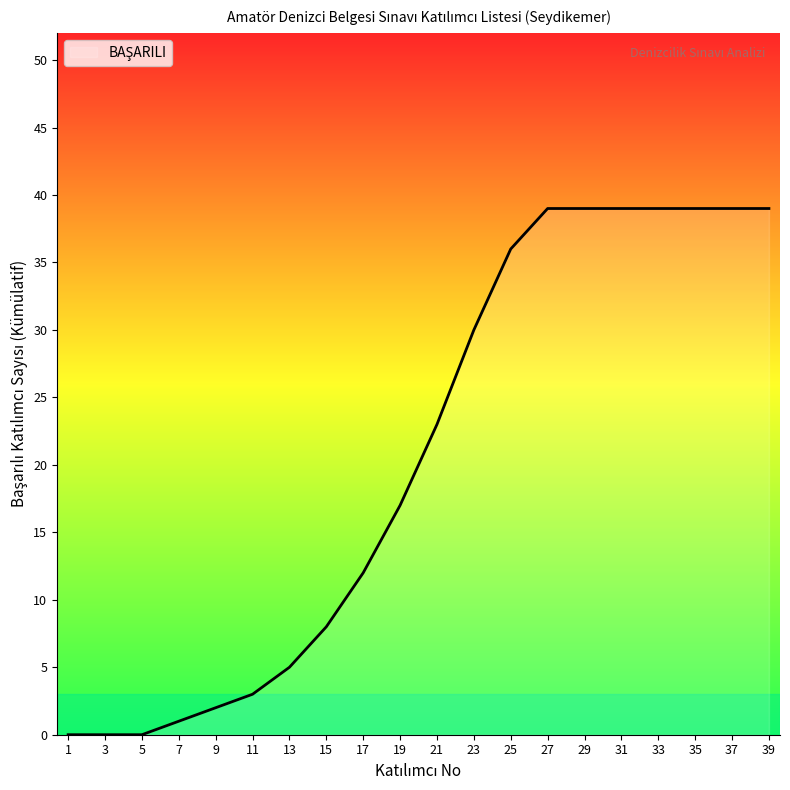

Is it true that the value at 17 is 21?

False